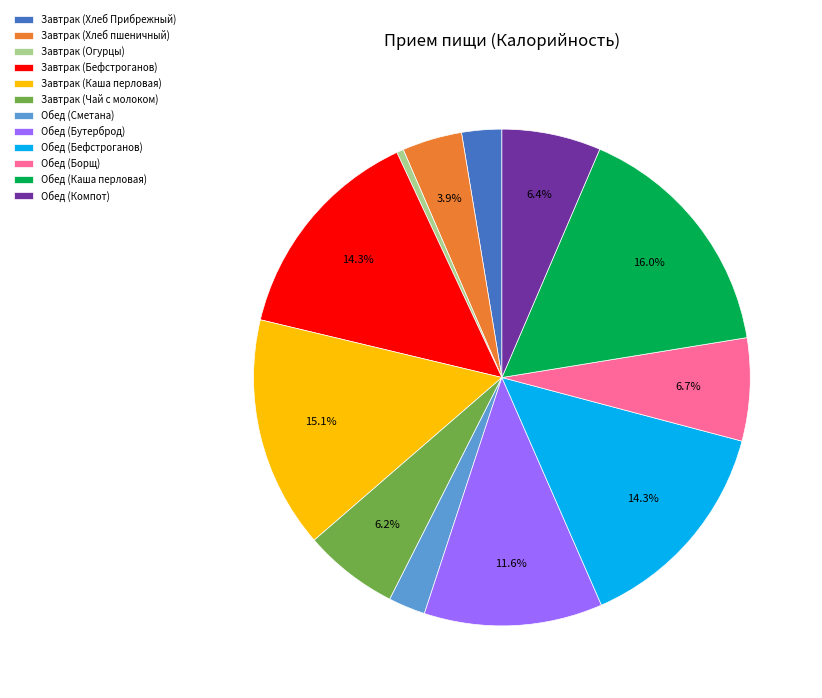

Count the number of slices in the pie.

12